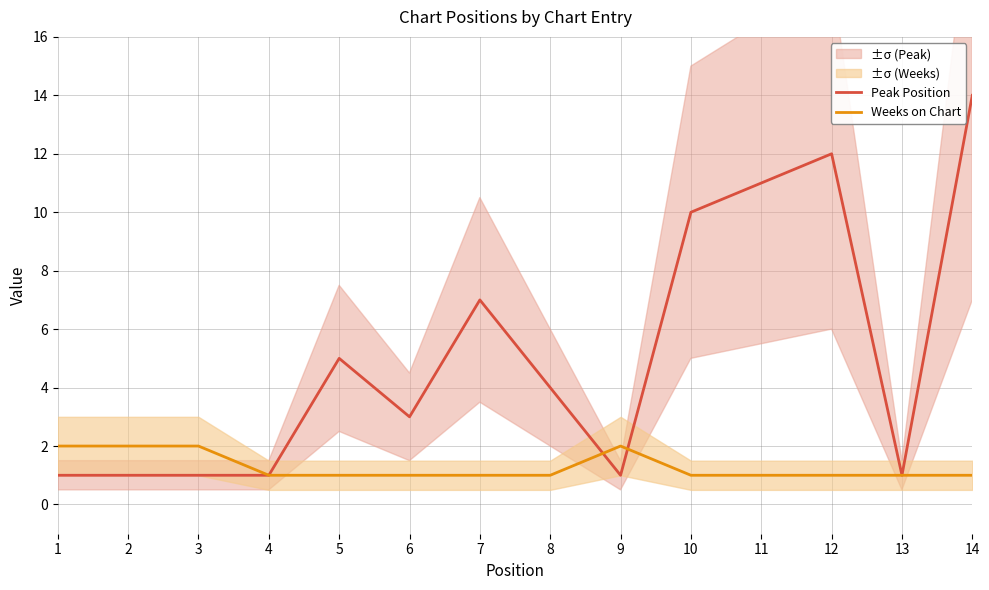

How many intersections are there between Weeks on Chart and Peak Position?

2